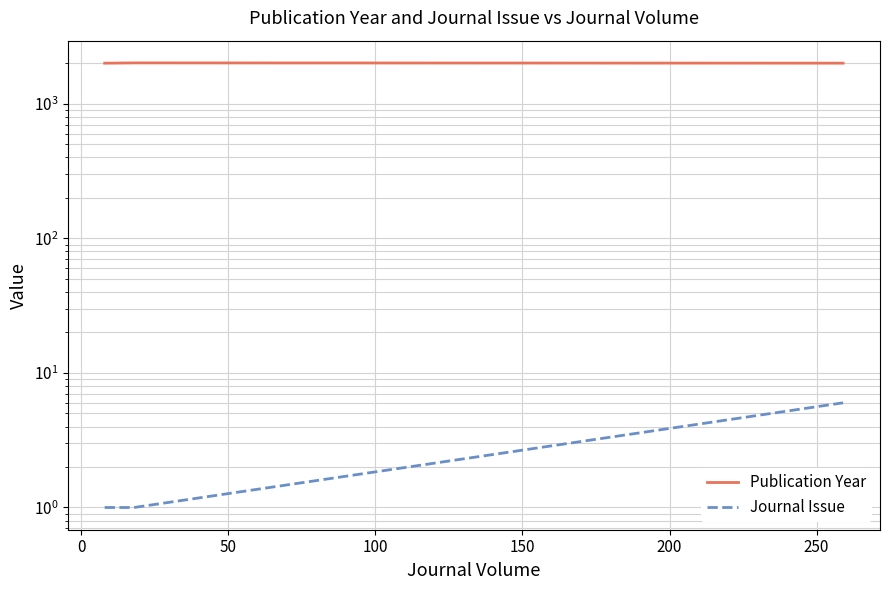

The Publication Year series shows 2012 at 50. True or false?

True